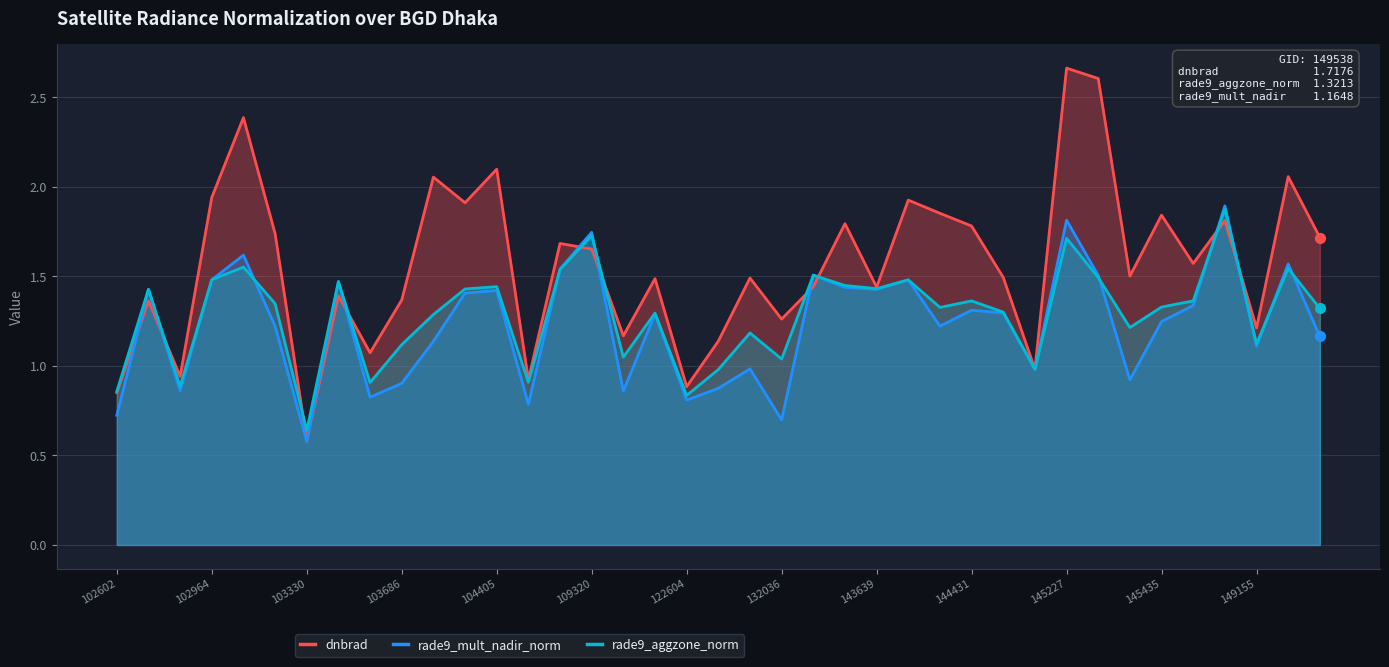

At which category does the chart reach its minimum across all series?

103330